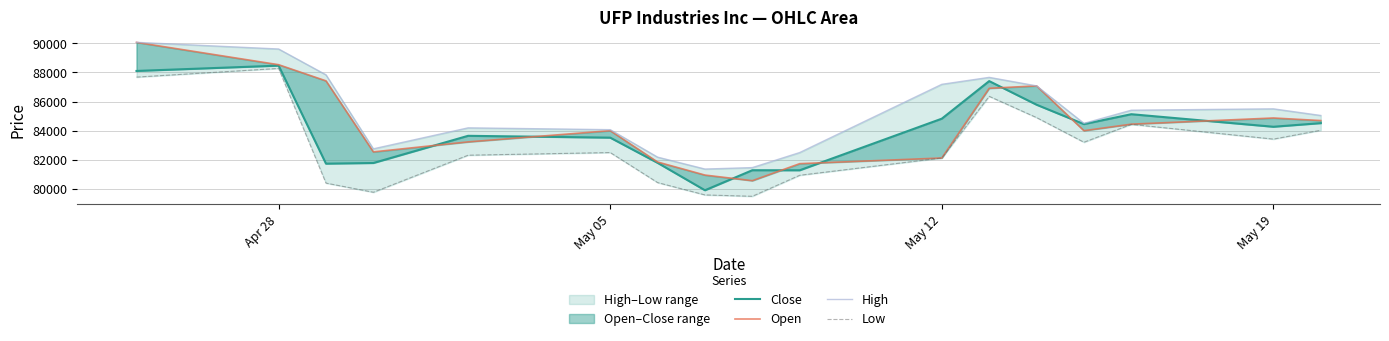

True or false: Low and High cross at least once.

False